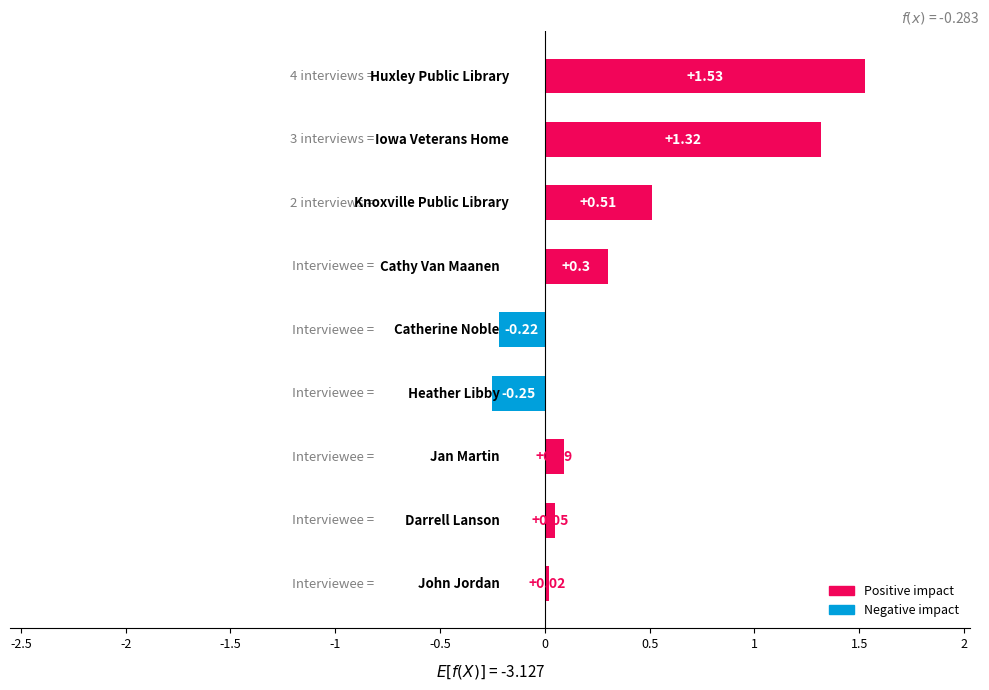

What is the difference between the second highest and minimum values?

1.6